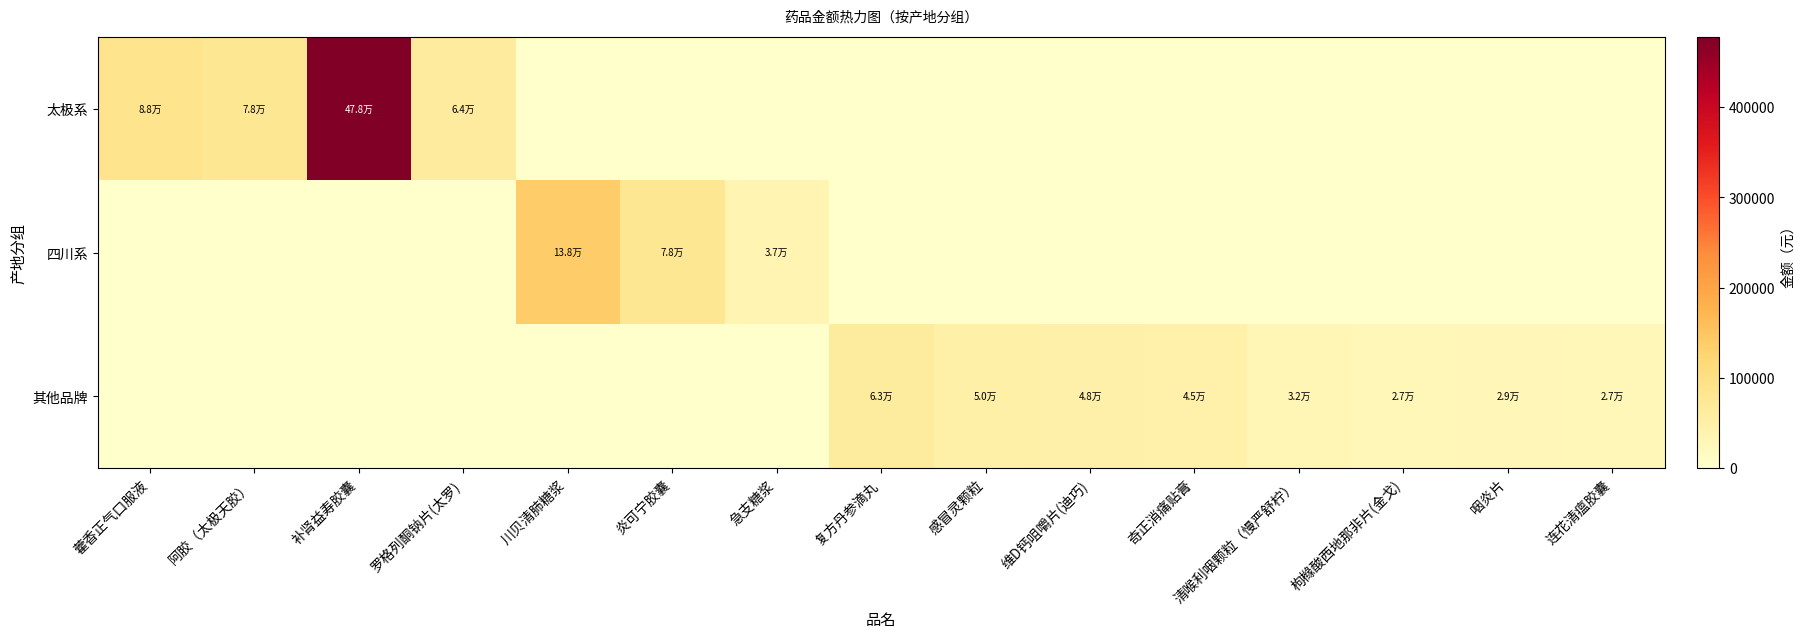

Reading left to right, transcribe all the data shown in this chart.

太极系: 藿香正气口服液=87500.0	阿胶（太极天胶）=77740.0	补肾益寿胶囊=477837.4	罗格列酮钠片(太罗)=63530.0	川贝清肺糖浆=0.0	炎可宁胶囊=0.0	急支糖浆=0.0	复方丹参滴丸=0.0	感冒灵颗粒=0.0	维D钙咀嚼片(迪巧)=0.0	奇正消痛贴膏=0.0	清喉利咽颗粒（慢严舒柠）=0.0	枸橼酸西地那非片(金戈)=0.0	咽炎片=0.0	连花清瘟胶囊=0.0
四川系: 藿香正气口服液=0.0	阿胶（太极天胶）=0.0	补肾益寿胶囊=0.0	罗格列酮钠片(太罗)=0.0	川贝清肺糖浆=137818.8	炎可宁胶囊=78000.0	急支糖浆=37200.0	复方丹参滴丸=0.0	感冒灵颗粒=0.0	维D钙咀嚼片(迪巧)=0.0	奇正消痛贴膏=0.0	清喉利咽颗粒（慢严舒柠）=0.0	枸橼酸西地那非片(金戈)=0.0	咽炎片=0.0	连花清瘟胶囊=0.0
其他品牌: 藿香正气口服液=0.0	阿胶（太极天胶）=0.0	补肾益寿胶囊=0.0	罗格列酮钠片(太罗)=0.0	川贝清肺糖浆=0.0	炎可宁胶囊=0.0	急支糖浆=0.0	复方丹参滴丸=62592.0	感冒灵颗粒=50000.0	维D钙咀嚼片(迪巧)=48000.0	奇正消痛贴膏=45000.0	清喉利咽颗粒（慢严舒柠）=32400.0	枸橼酸西地那非片(金戈)=26700.0	咽炎片=28500.0	连花清瘟胶囊=26650.0